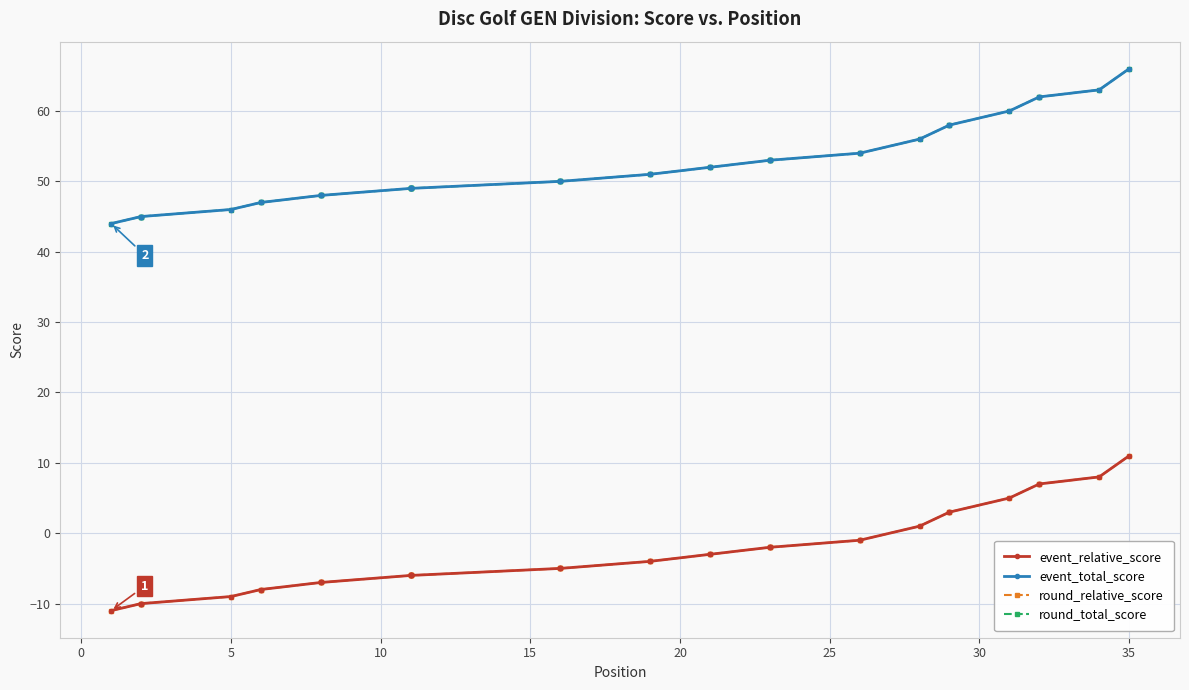

True or false: round_relative_score has more than 0 interior local peaks.

False